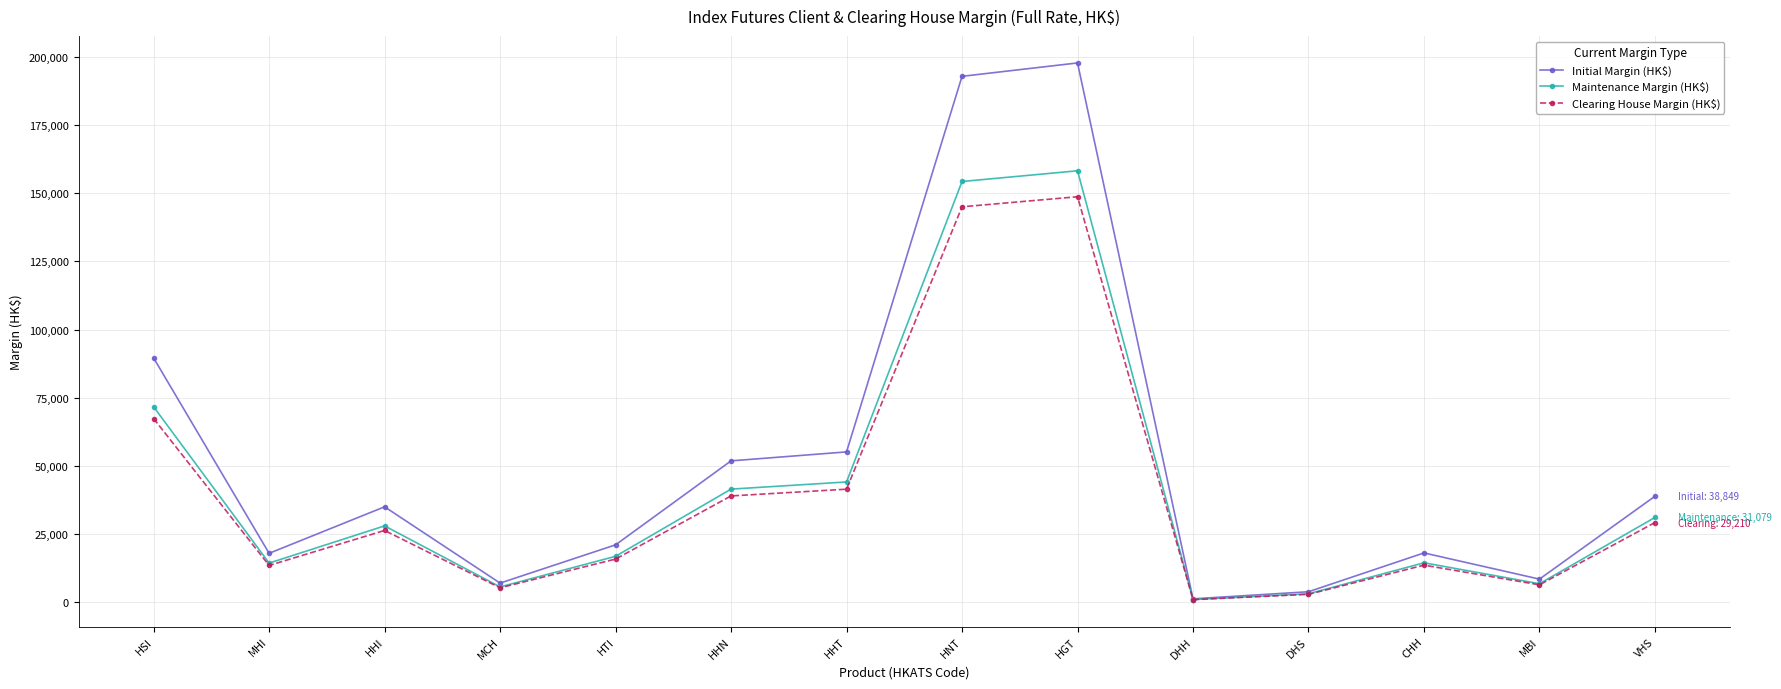

What value does the Initial Margin (HK$) series have at HGT?

197771